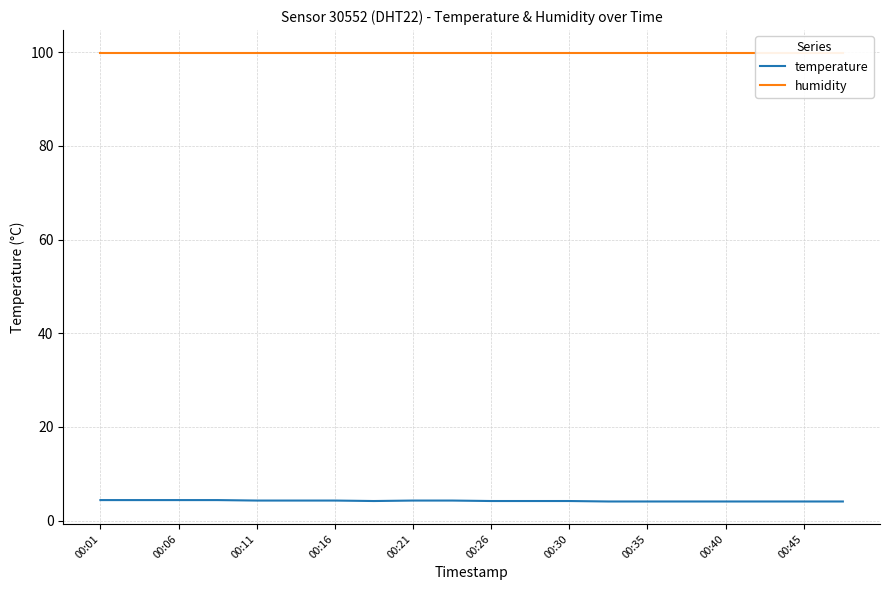

Which series has the largest range (max minus min)?

temperature